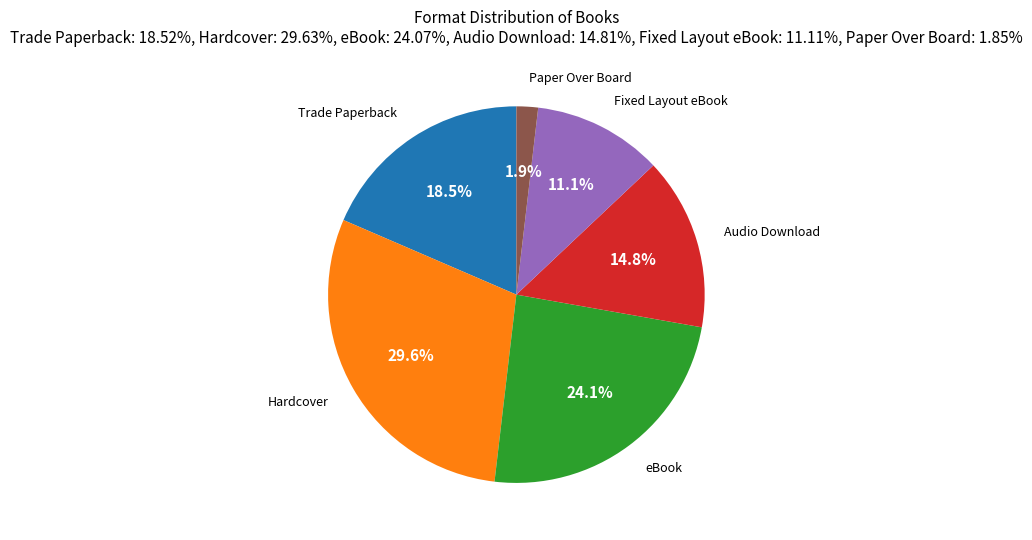

Between Paper Over Board and Hardcover, which is larger?

Hardcover